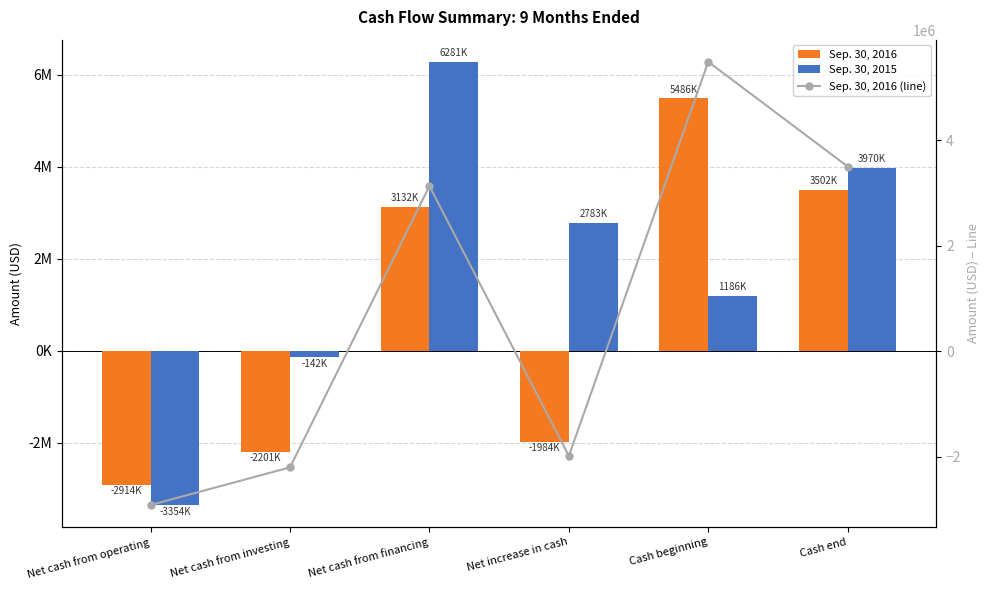

Is it true that Sep. 30, 2015 equals -142455 at Net cash from investing?

True